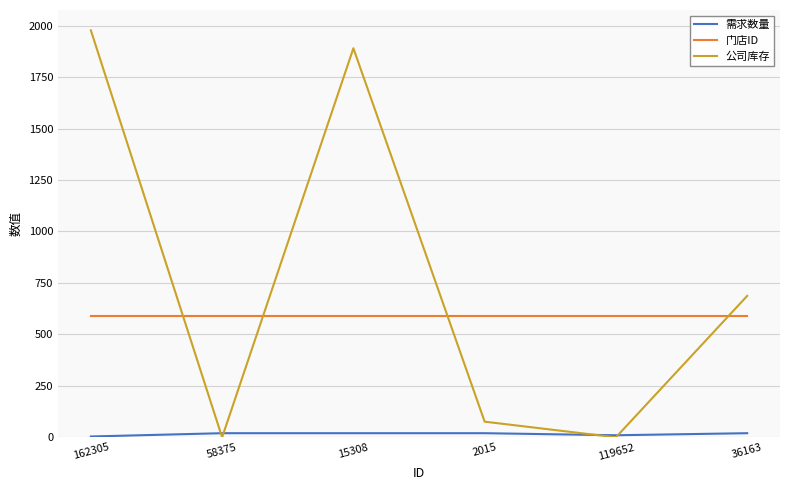

What is the maximum value for 门店ID?

591